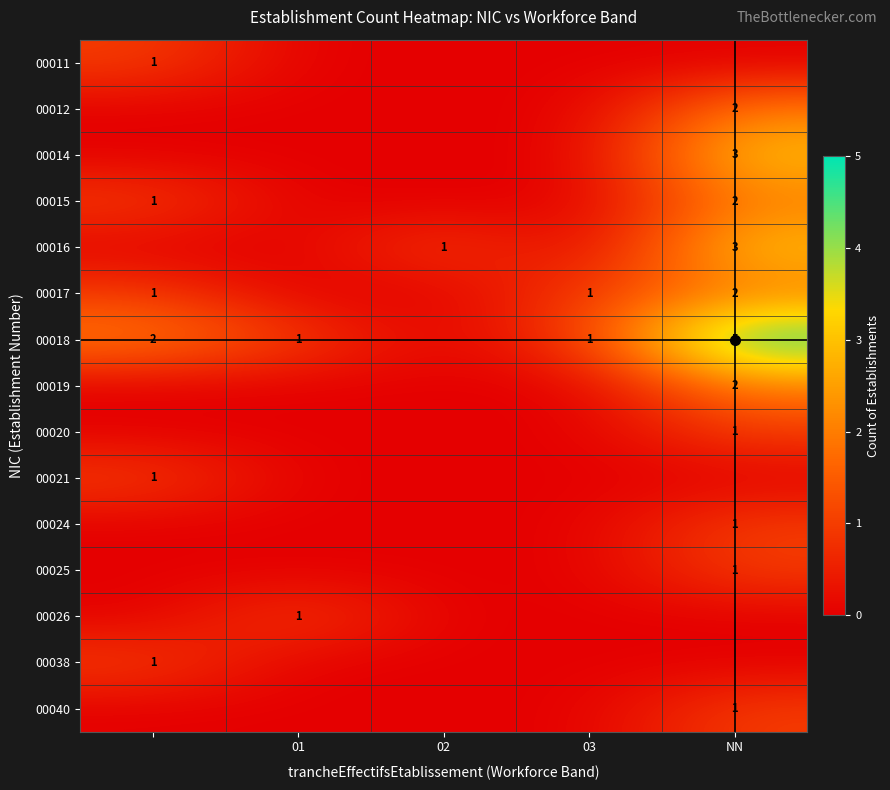

How many categories are shown in the chart?

5